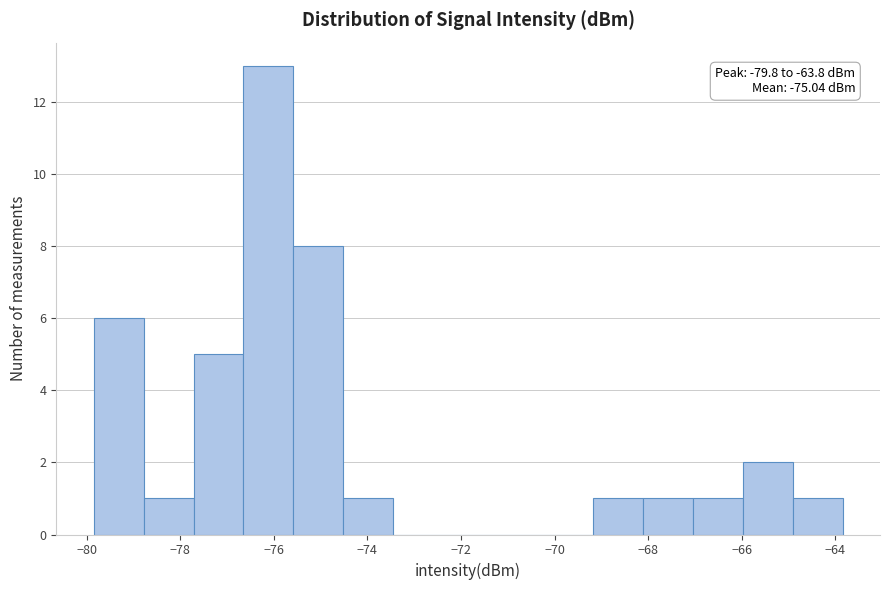

Over which range of the x-axis is the bar tallest?

-76.6 to -75.6